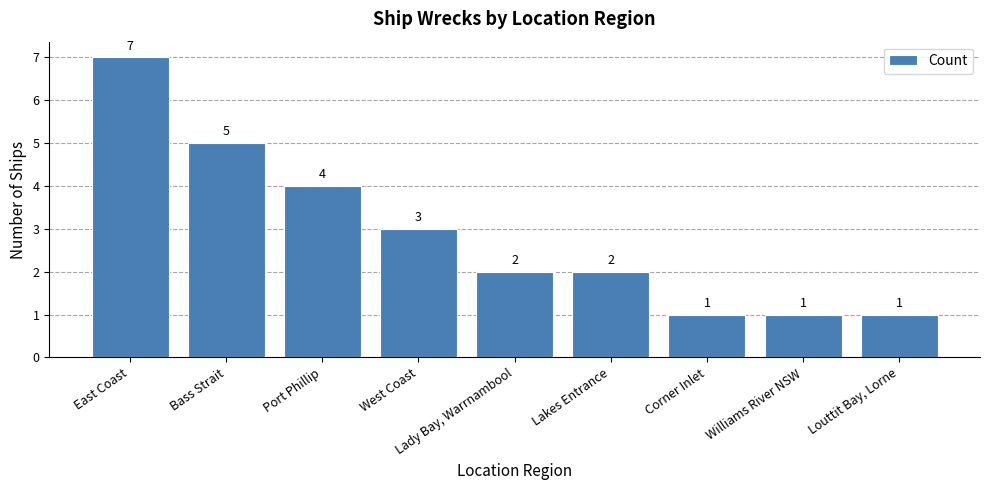

What is the difference between the second highest and minimum values?

4